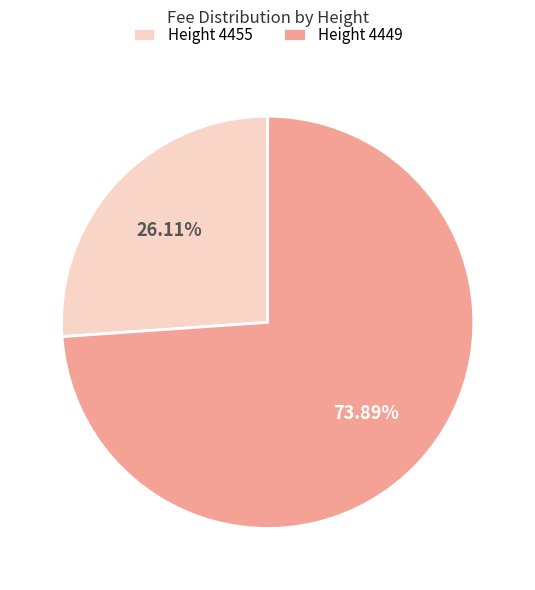

To the nearest percent, what is the difference between the largest and smallest slice percentages?

48%